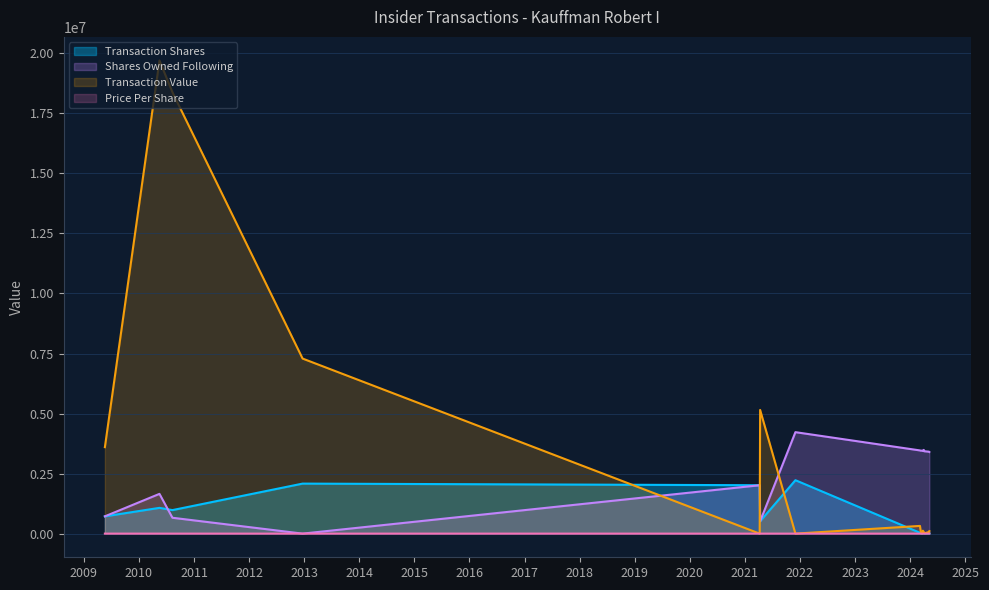

At which category does Transaction Shares reach its first local valley?

2010-08-11